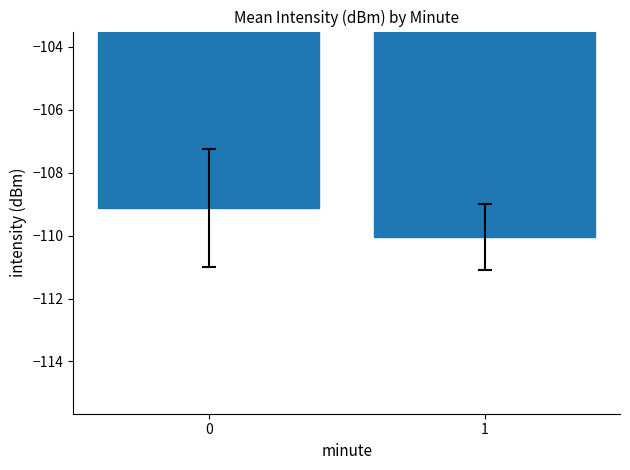

True or false: the data shows -110.1 at 1.

True